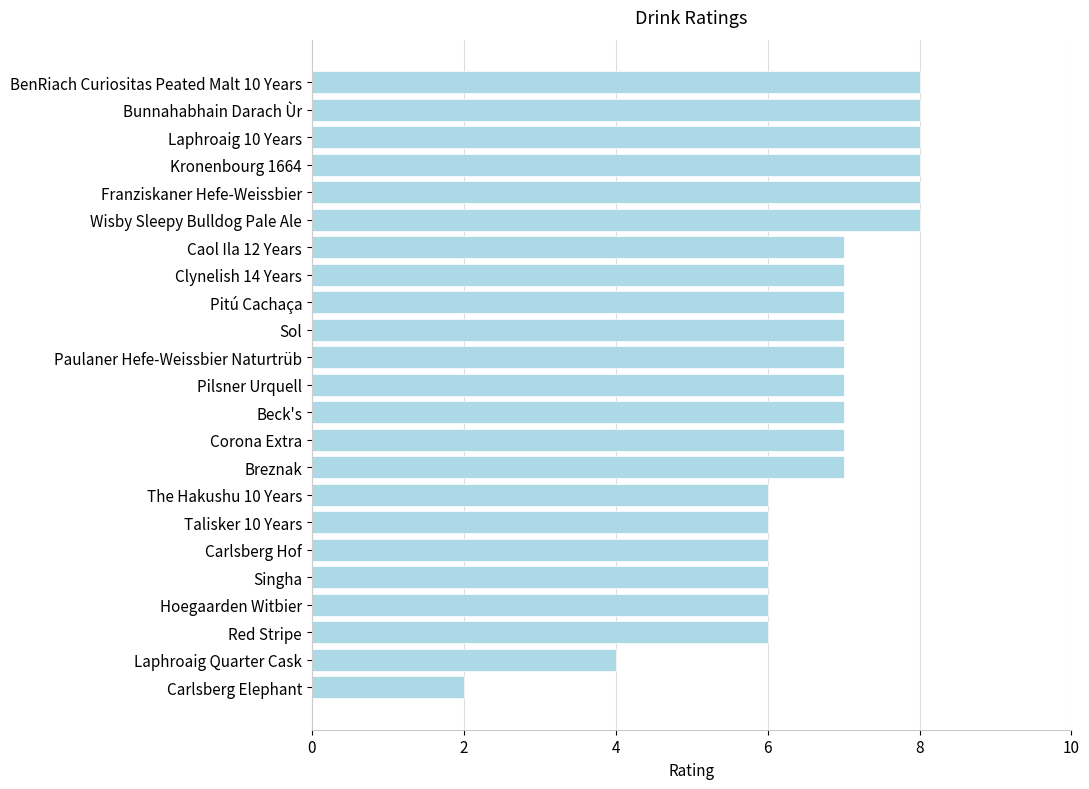

Reading bottom to top, extract all data points from this chart.

2	4	6	6	6	6	6	6	7	7	7	7	7	7	7	7	7	8	8	8	8	8	8